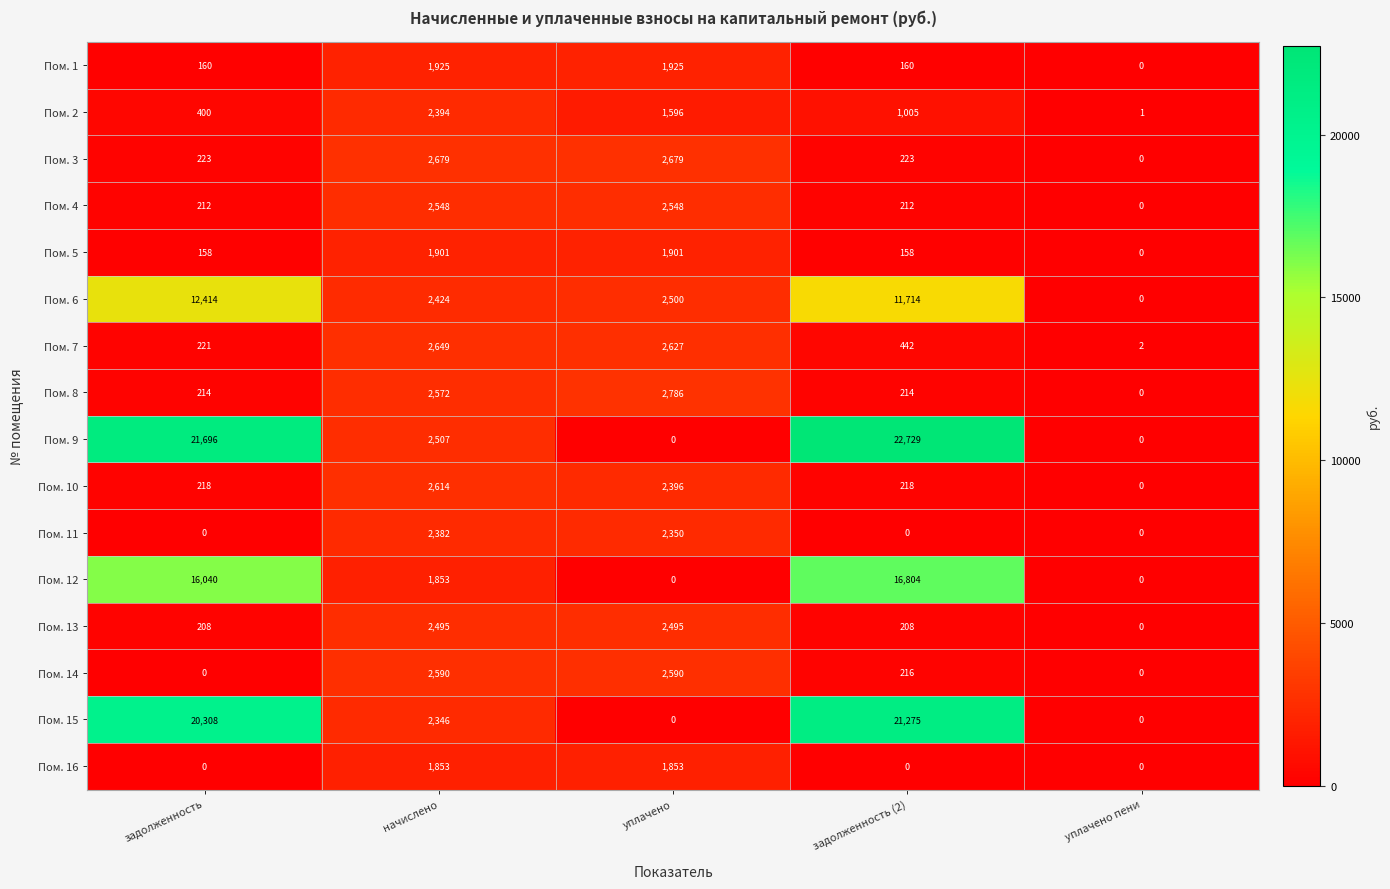

What is the sum of all Пом. 14 values?

5396